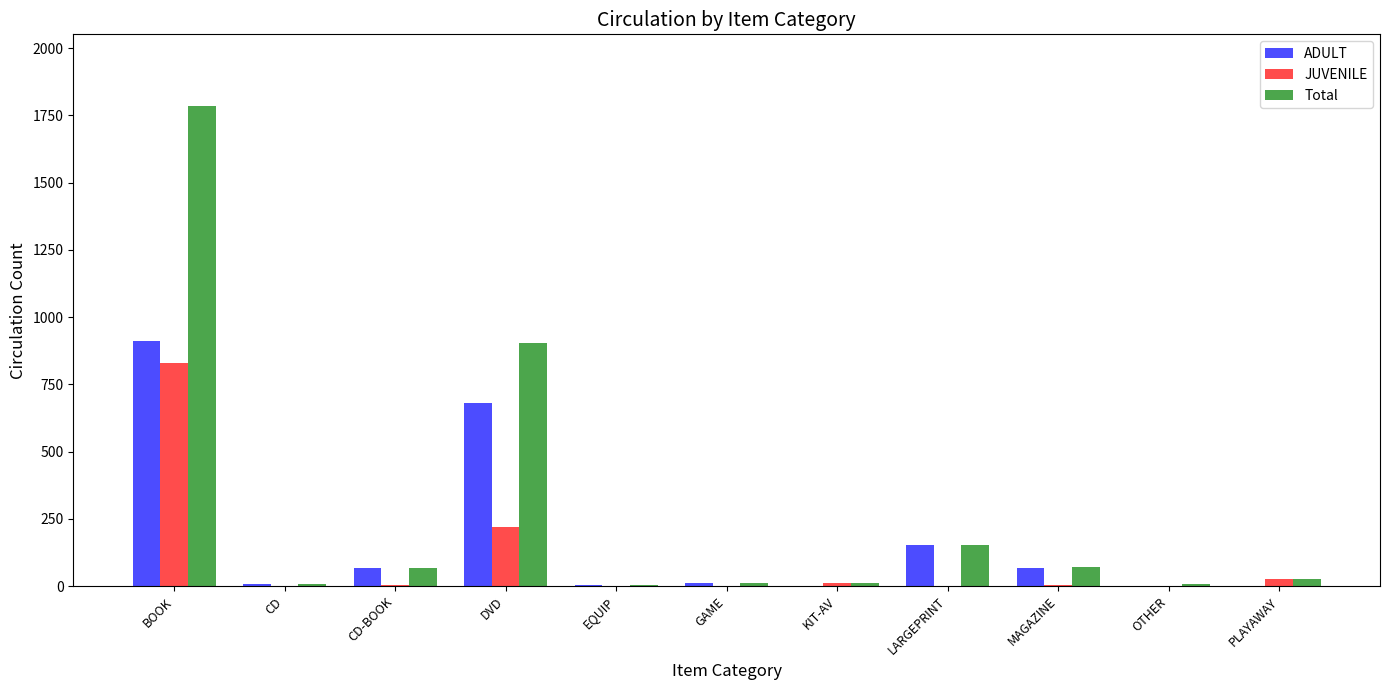

Between BOOK and KIT-AV, which series saw the biggest shift?

Total